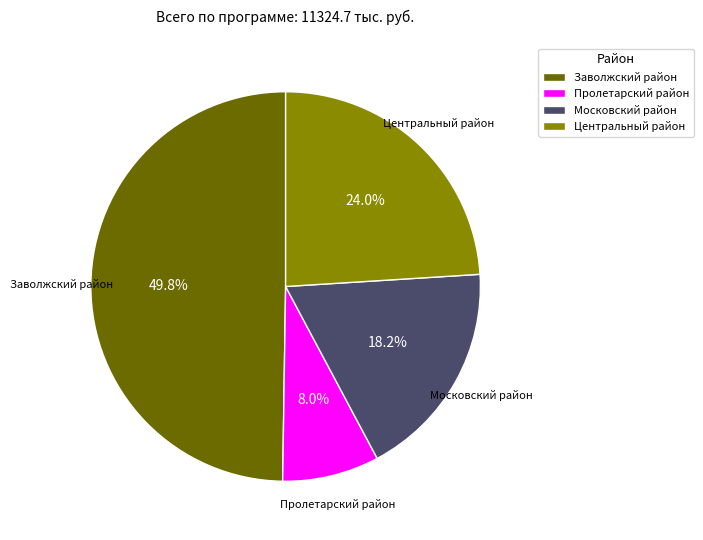

Approximately how many times larger is the value at Центральный район compared to Московский район?

1.3